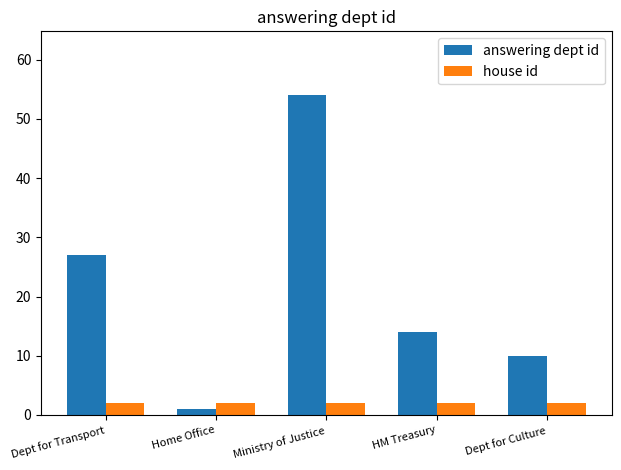

True or false: answering dept id has a value of 8 at HM Treasury.

False